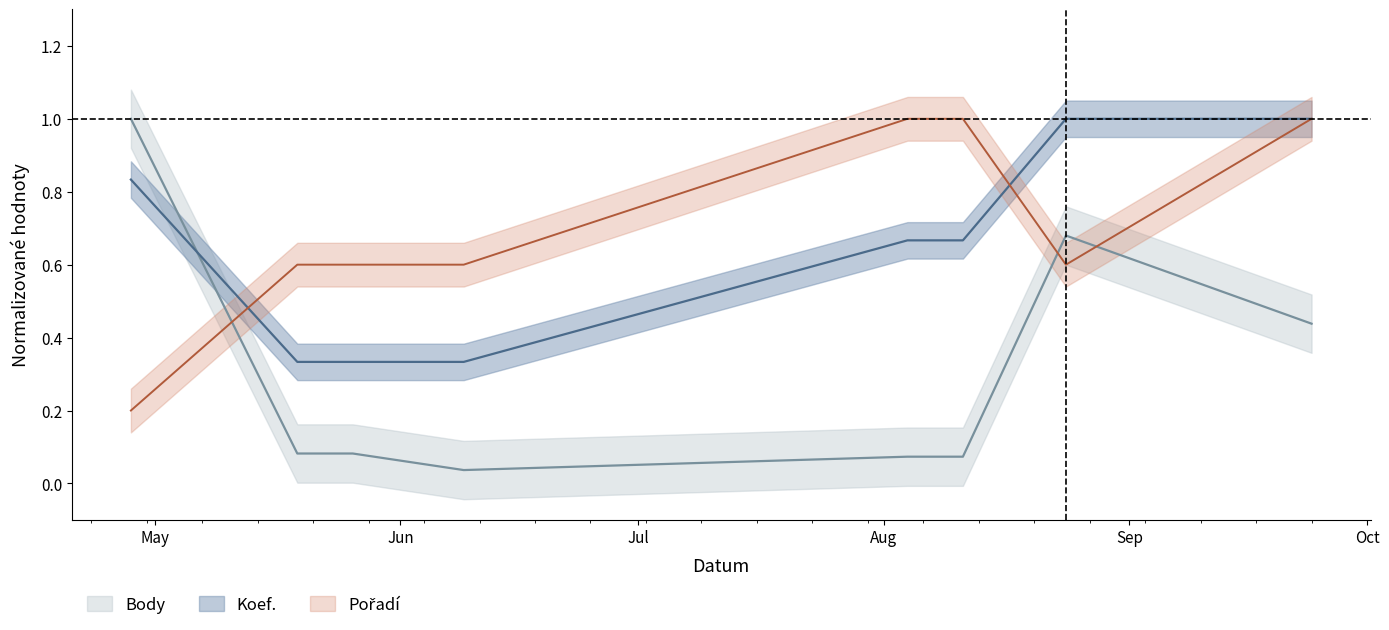

What is the approximate value of Pořadí at 2012-05-19?

0.6